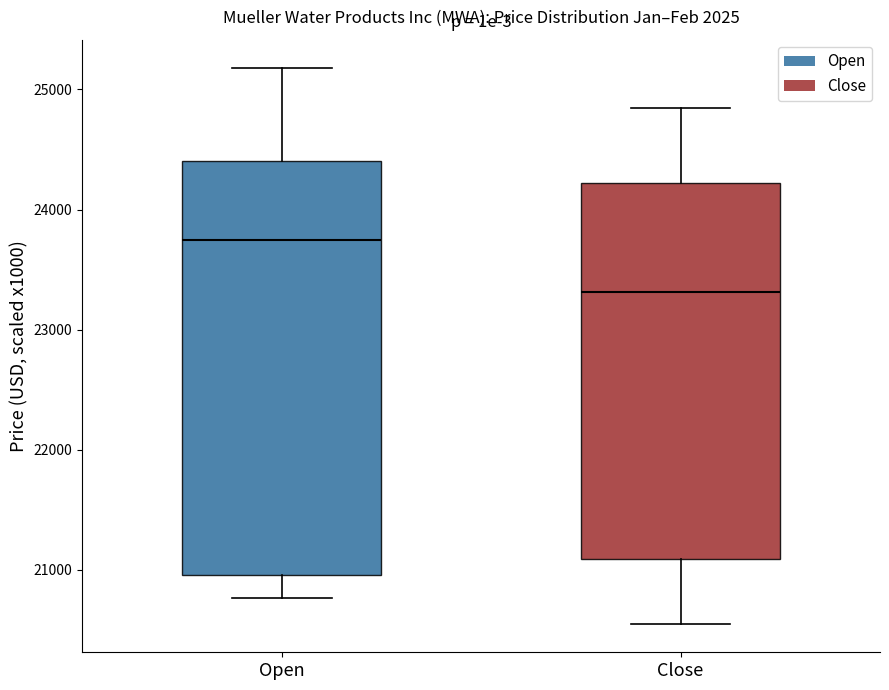

Which box's median line is the lowest?

Close